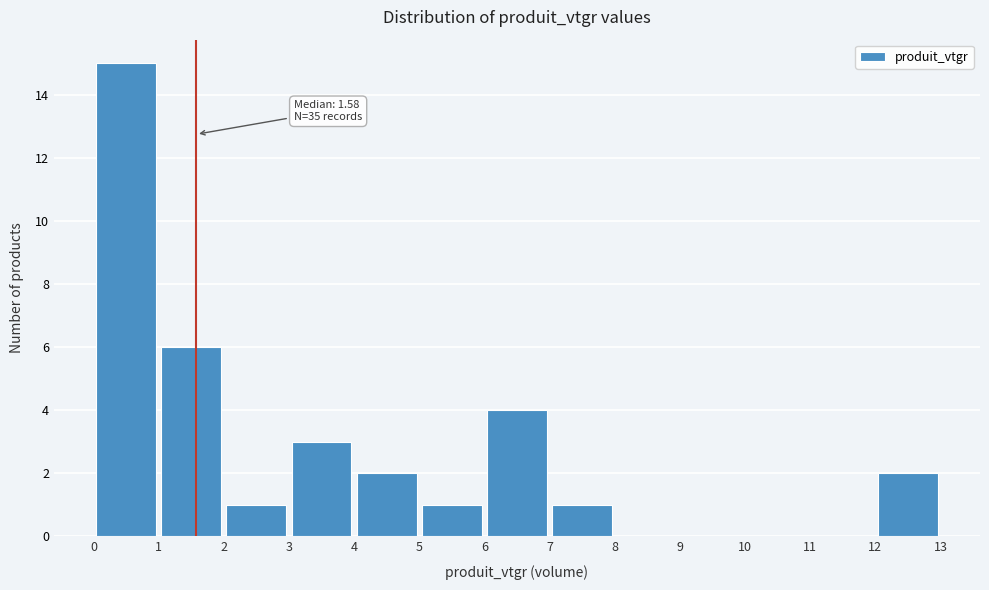

Over which range of the x-axis is the bar tallest?

0 to 1